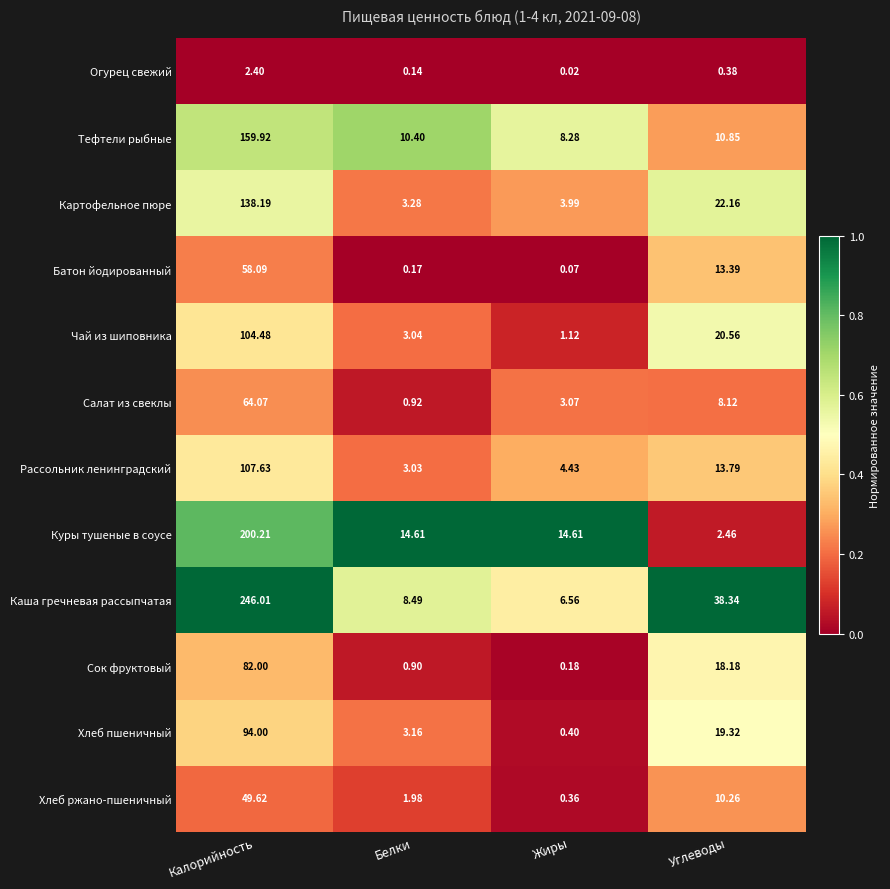

At which category is the sum across all series the highest?

Калорийность